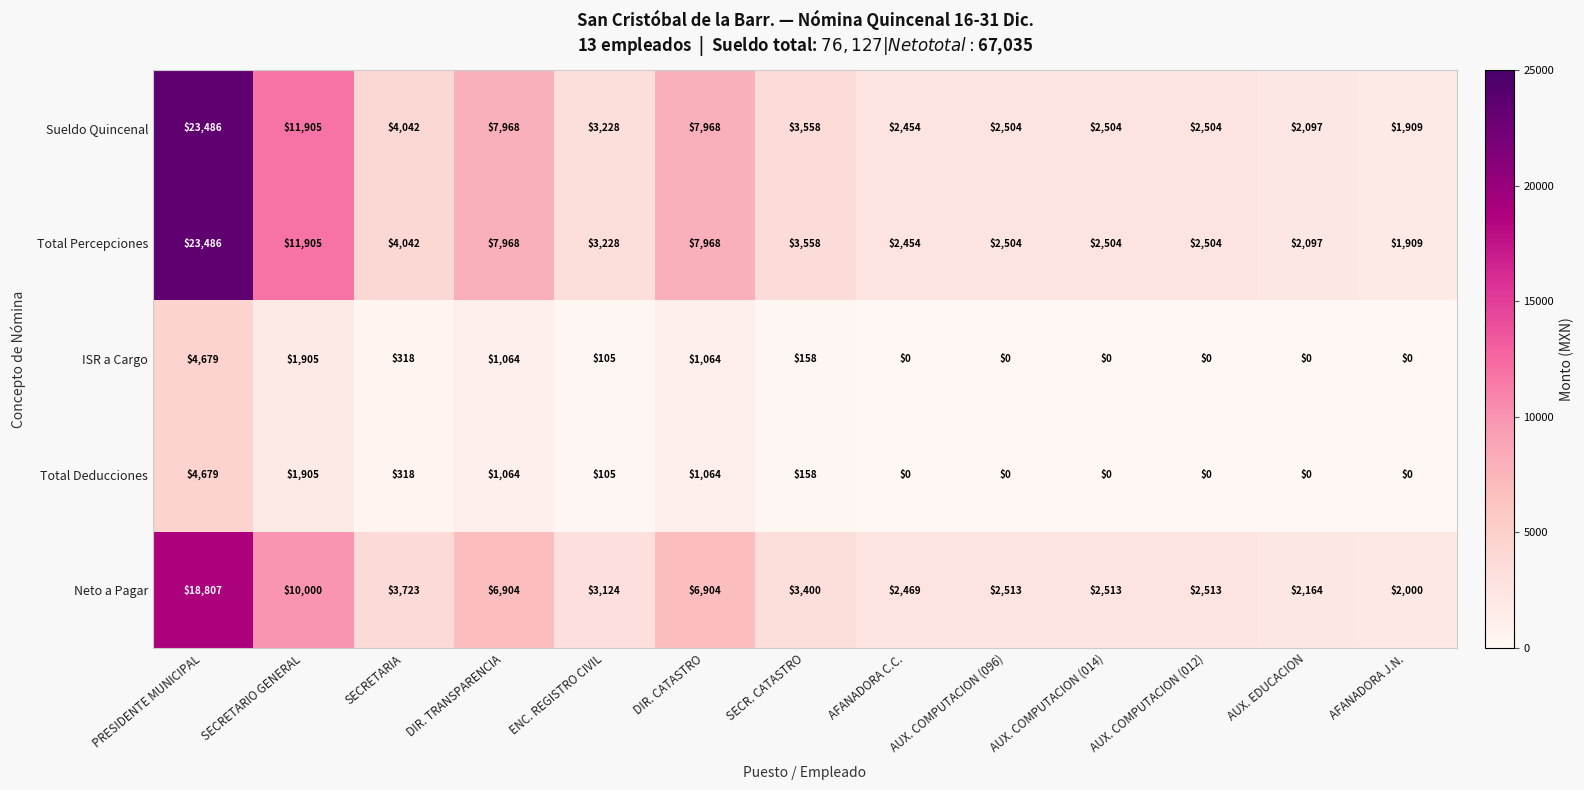

What is the difference between the maximum and minimum values in the Total Percepciones series?

21577